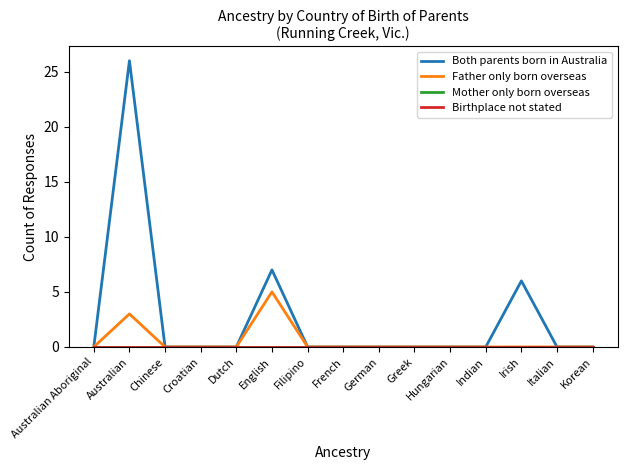

Rank the series by their maximum value, from highest to lowest.

Both parents born in Australia, Father only born overseas, Mother only born overseas, Birthplace not stated